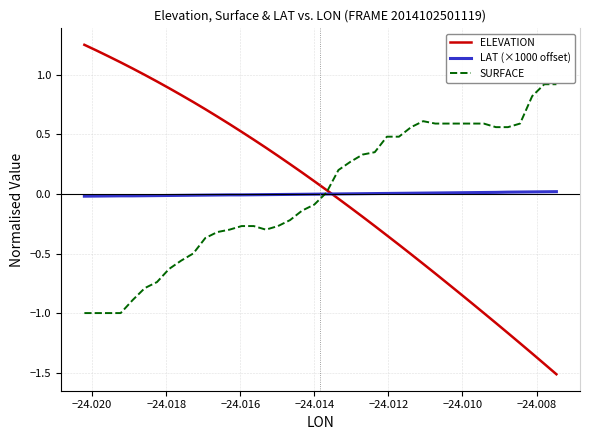

True or false: ELEVATION and LAT (×1000 offset) intersect in this chart.

True